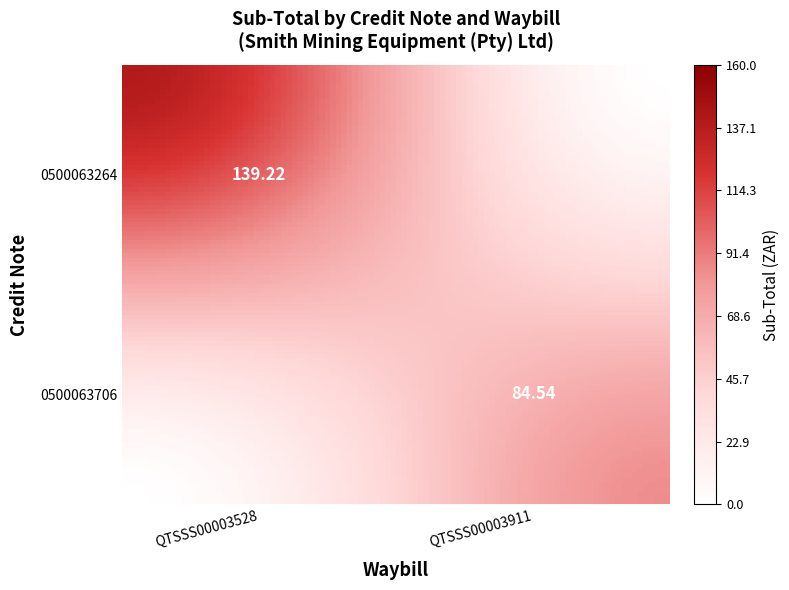

Is the value of 0500063264 at QTSSS00003911 greater than the value of 0500063706 at QTSSS00003528?

No